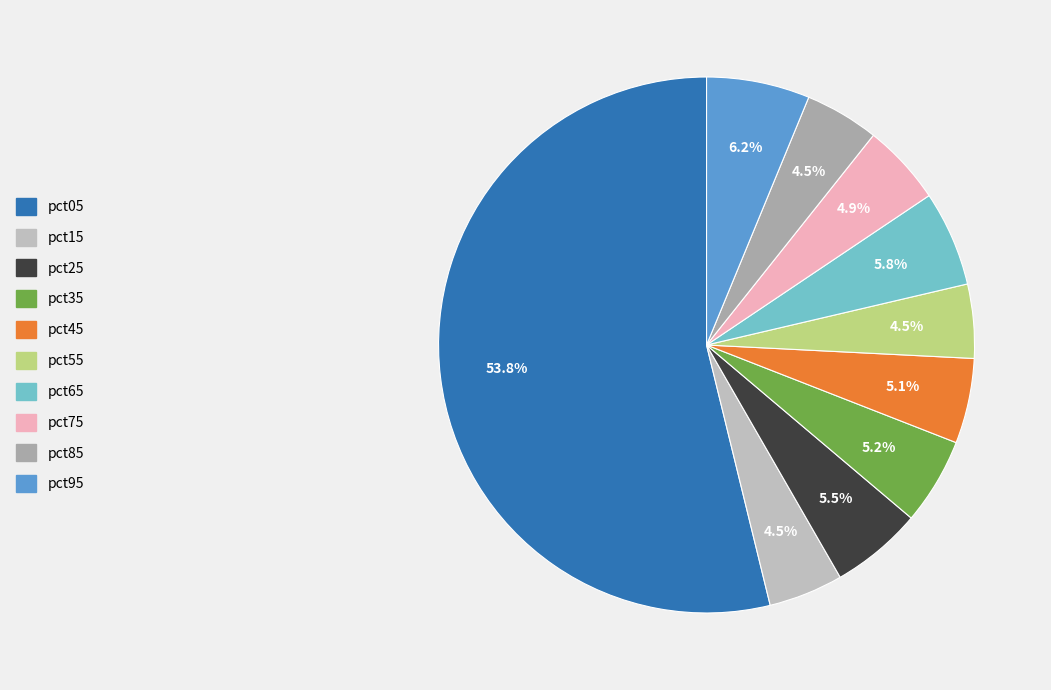

What is the majority slice?

pct05